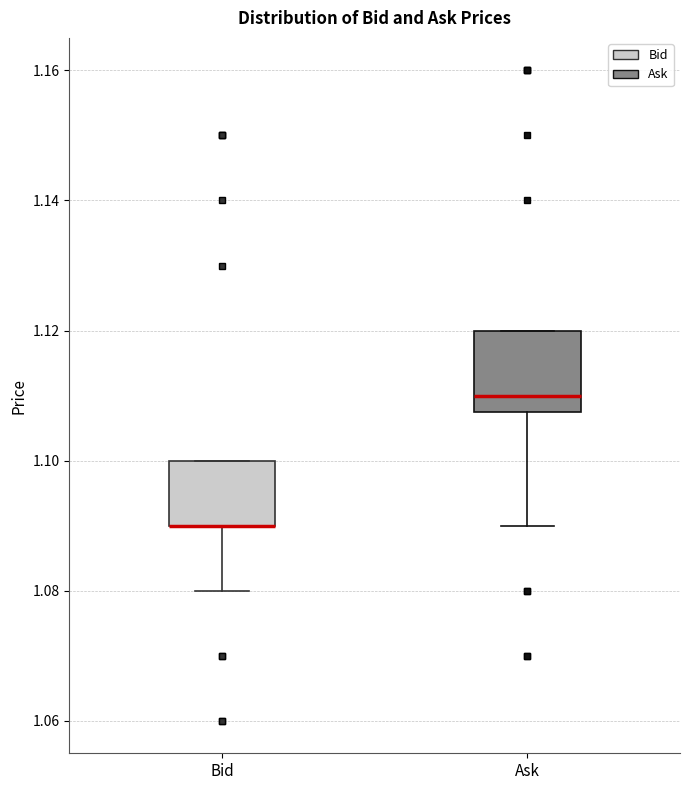

Which box is the tallest, from its lower edge to its upper edge?

Ask